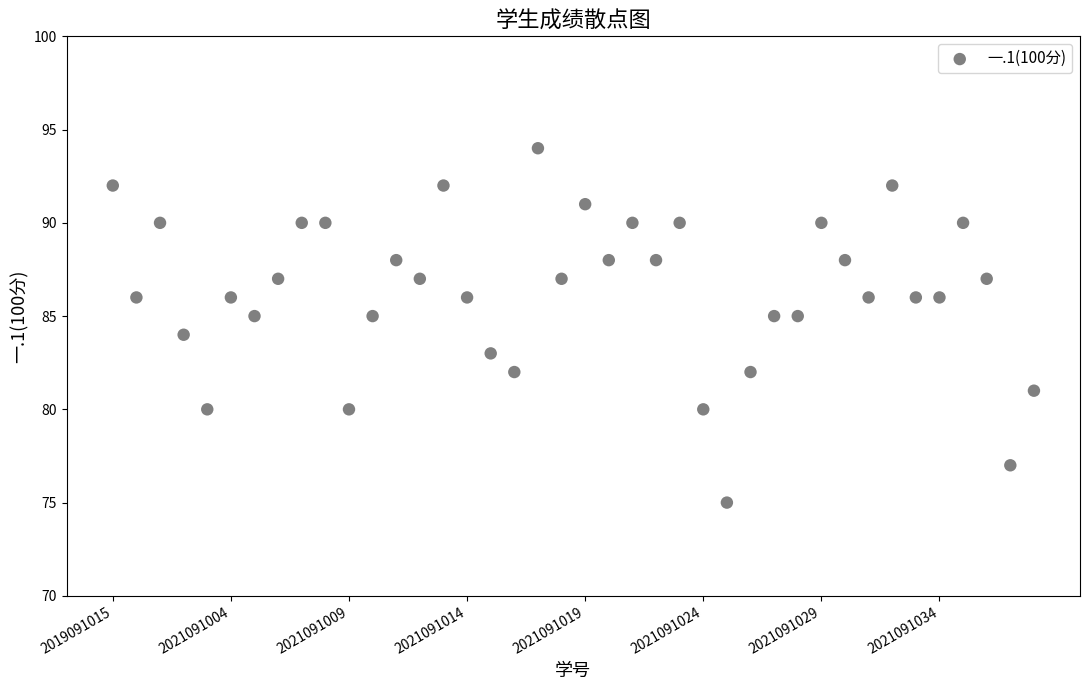

What is the range of Y values (max minus min)?

19